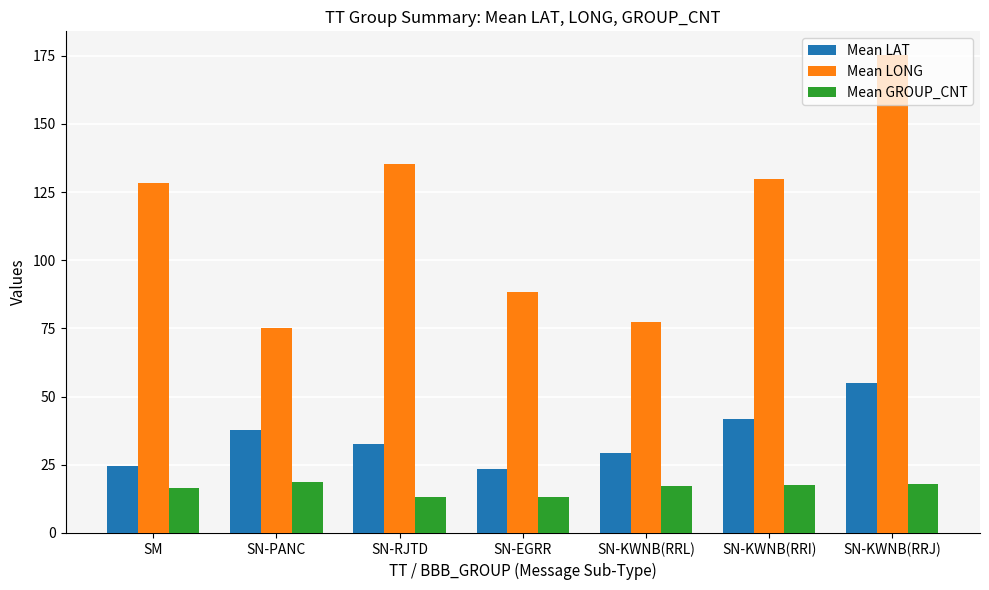

What are all the series names shown in the legend?

Mean LAT, Mean LONG, Mean GROUP_CNT